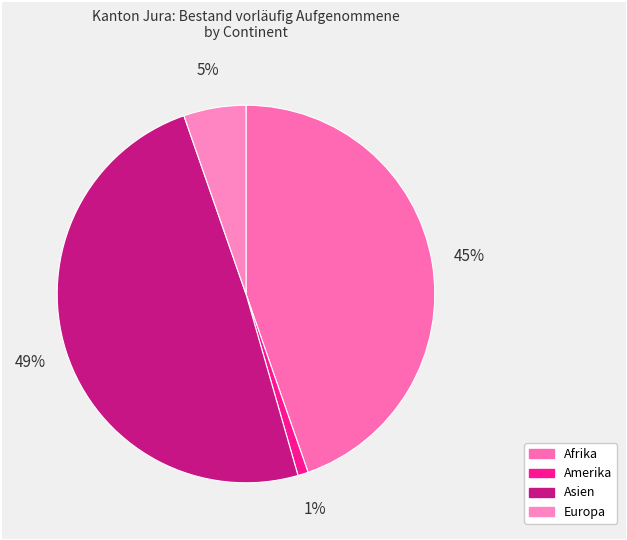

The Asien slice represents 49% of the pie. True or false?

True